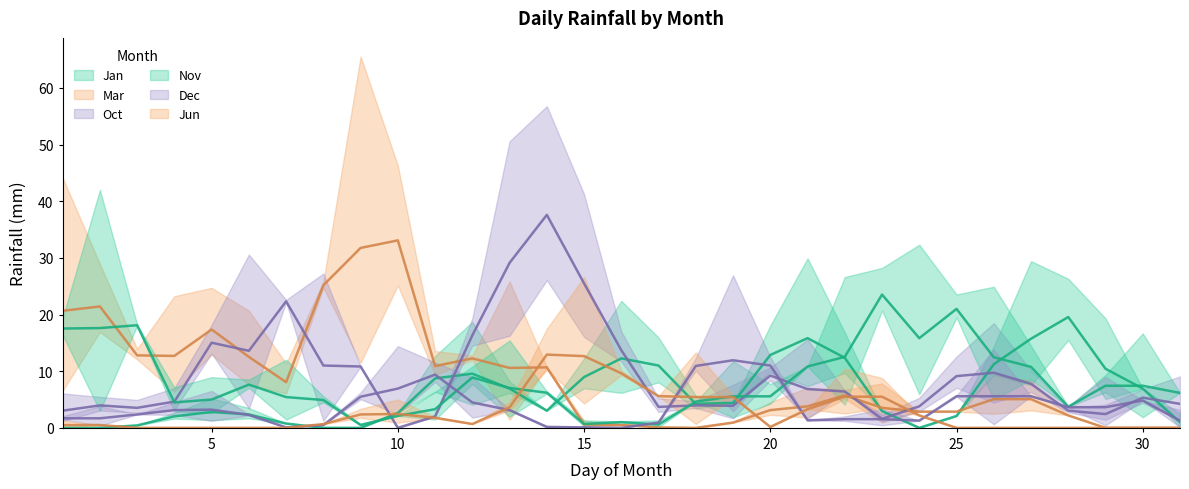

What is the highest value of the Oct series?

42.9